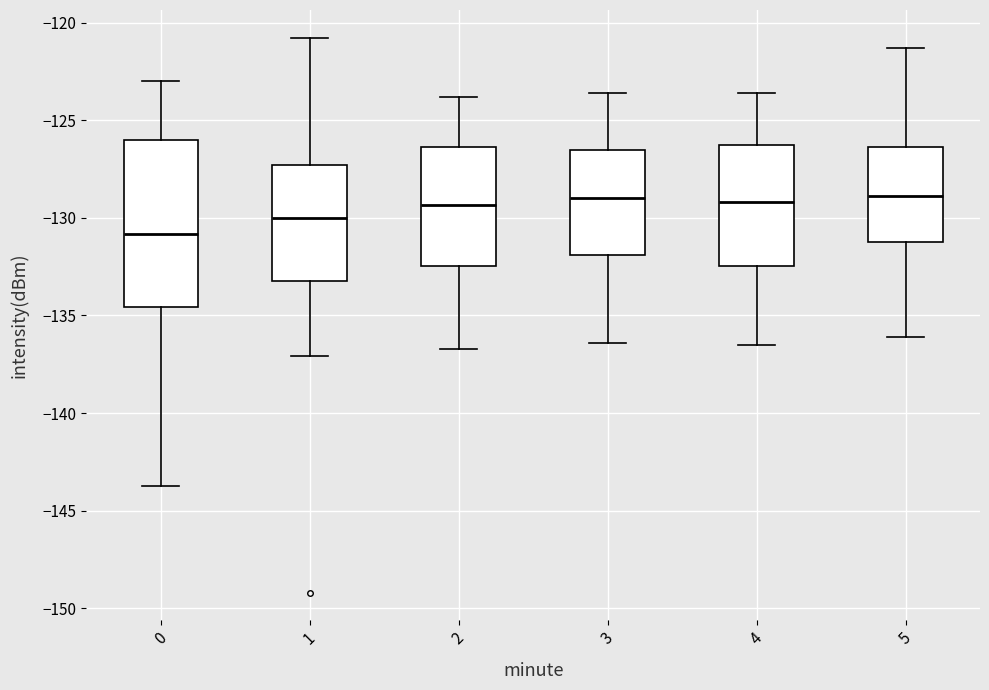

Reading left to right, read every box against the y-axis: the position of its median line, the range the box covers, and the ends of its whiskers. The values are not printed on the chart, so give them approximately, as read against the axis.

0: median -131.0, box -134.5 to -126.0, whiskers -143.5 to -123.0
1: median -130.0, box -133.0 to -127.5, whiskers -137.0 to -121.0
2: median -129.5, box -132.5 to -126.5, whiskers -136.5 to -124.0
3: median -129.0, box -132.0 to -126.5, whiskers -136.5 to -123.5
4: median -129.0, box -132.5 to -126.5, whiskers -136.5 to -123.5
5: median -129.0, box -131.0 to -126.5, whiskers -136.0 to -121.5